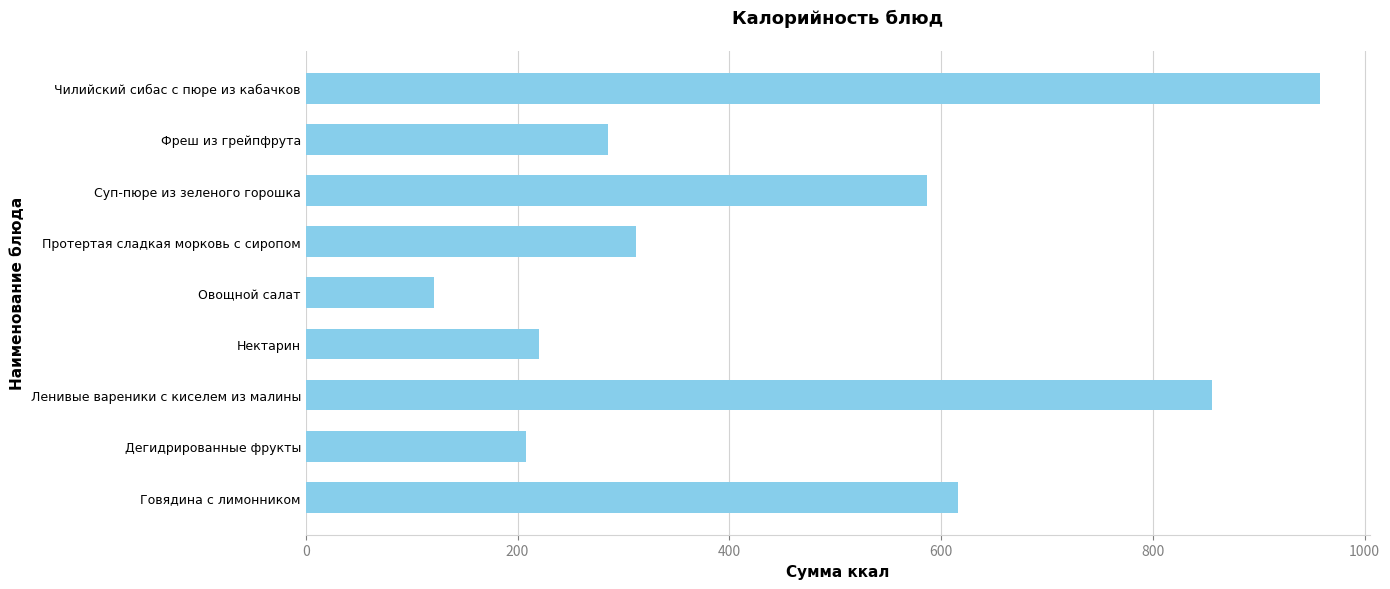

What is the greatest value displayed?

957.5